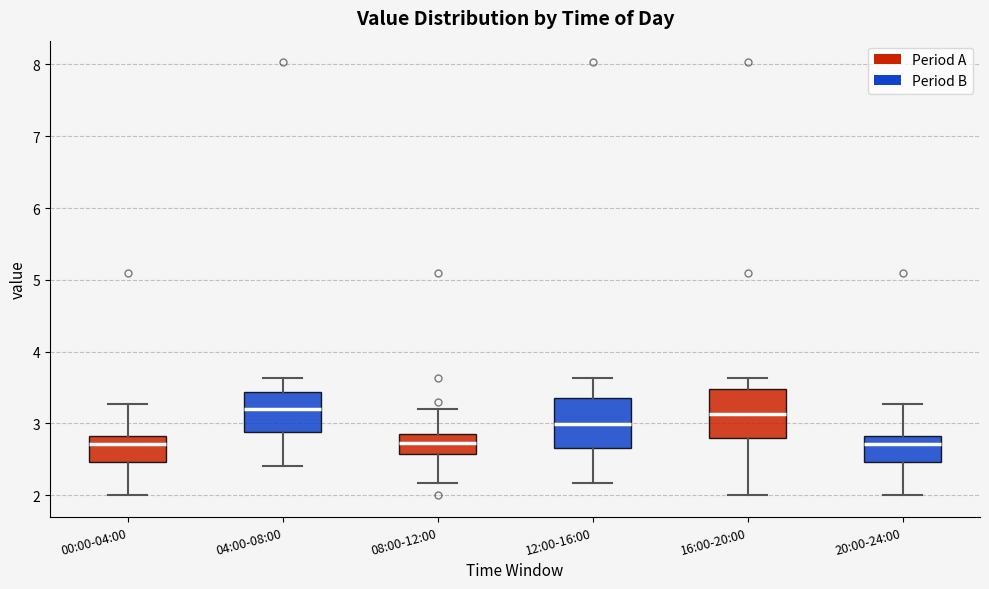

Where is the upper edge of the box for 00:00-04:00 on the y-axis? The values are not printed on the chart, so give them approximately, as read against the axis.

2.8